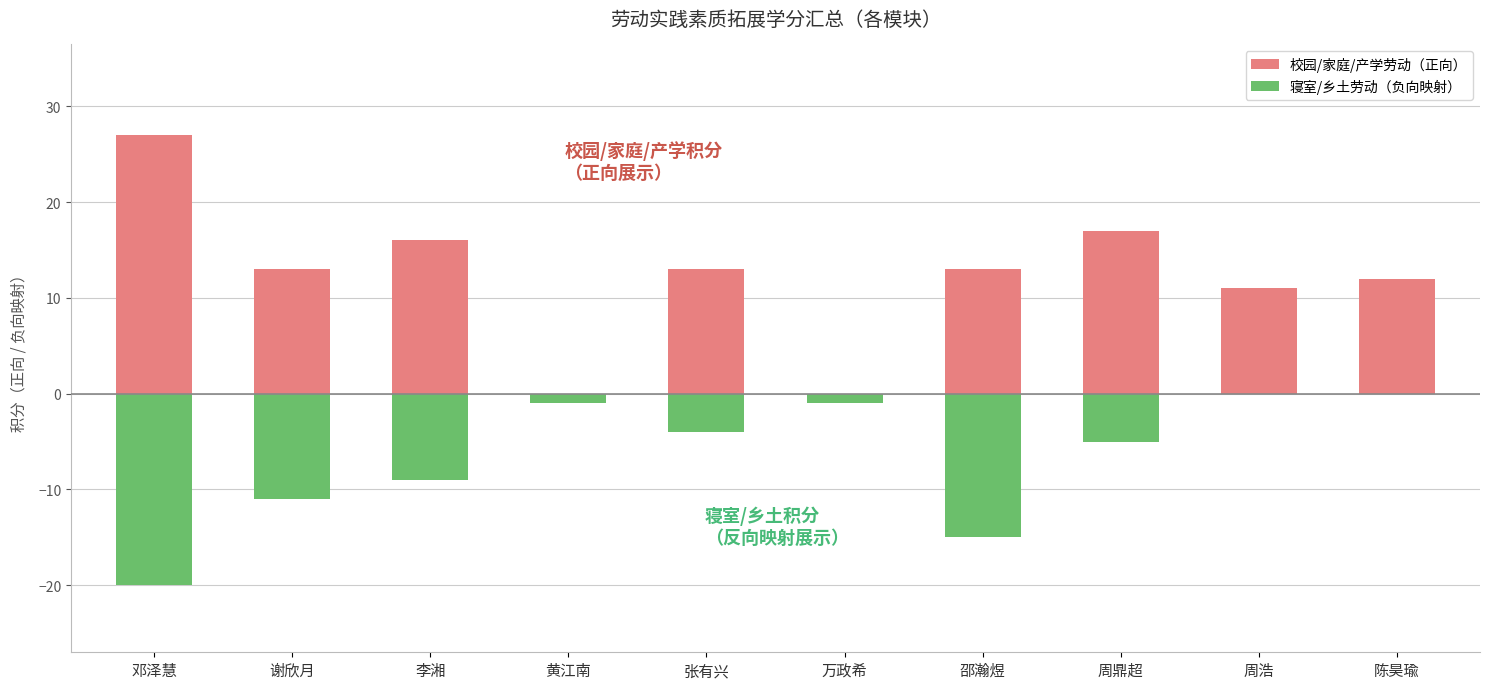

What is the sum of all 寝室/乡土劳动（负向映射） values?

-66